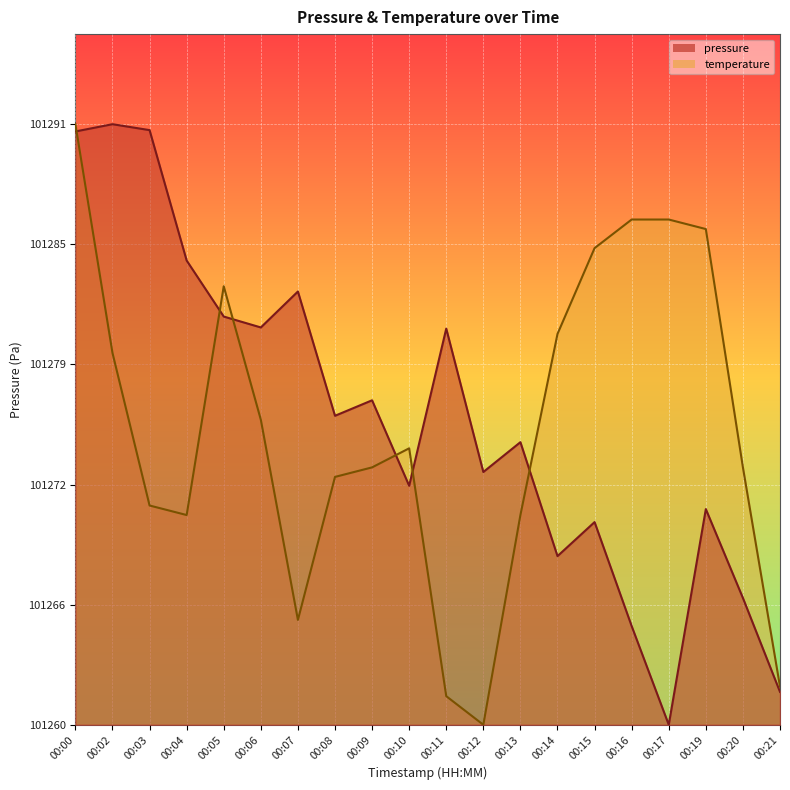

Rank the categories by temperature value from highest to lowest.

00:00, 00:16, 00:17, 00:19, 00:15, 00:05, 00:14, 00:02, 00:06, 00:10, 00:09, 00:20, 00:08, 00:03, 00:04, 00:13, 00:07, 00:21, 00:11, 00:12